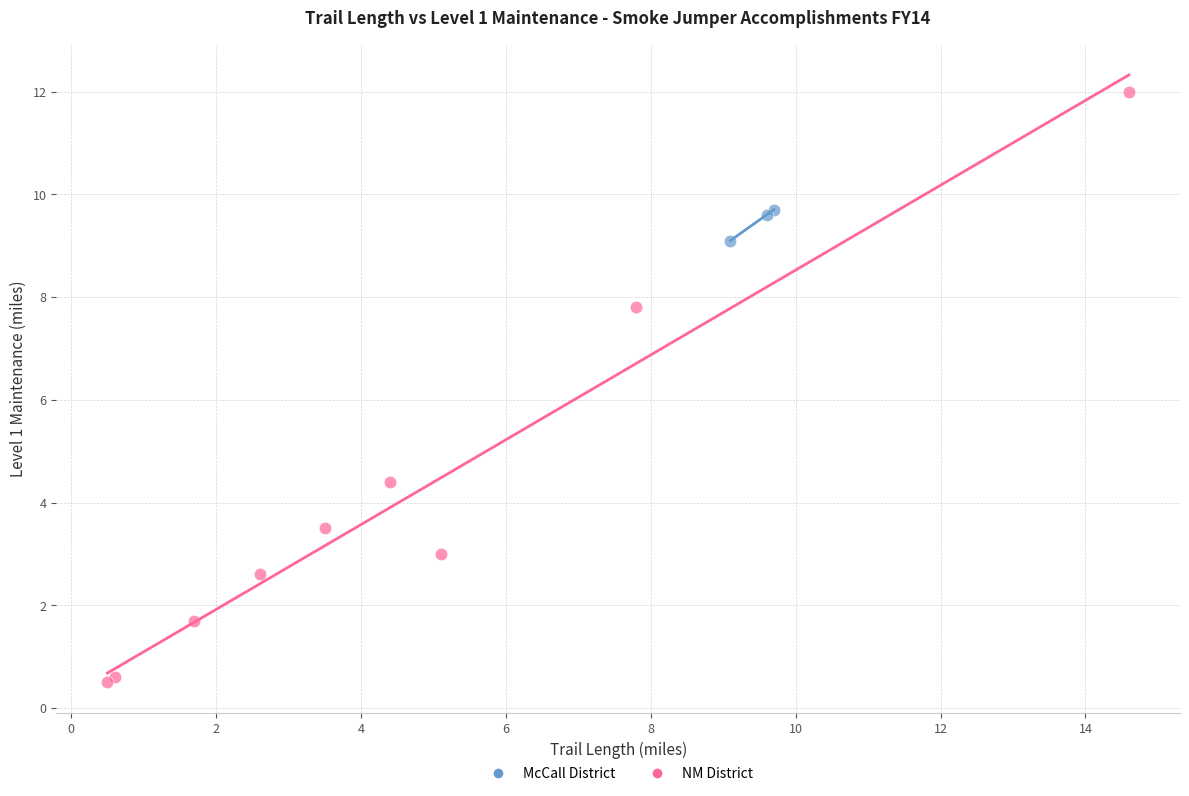

Which series reaches the minimum Y coordinate?

NM District